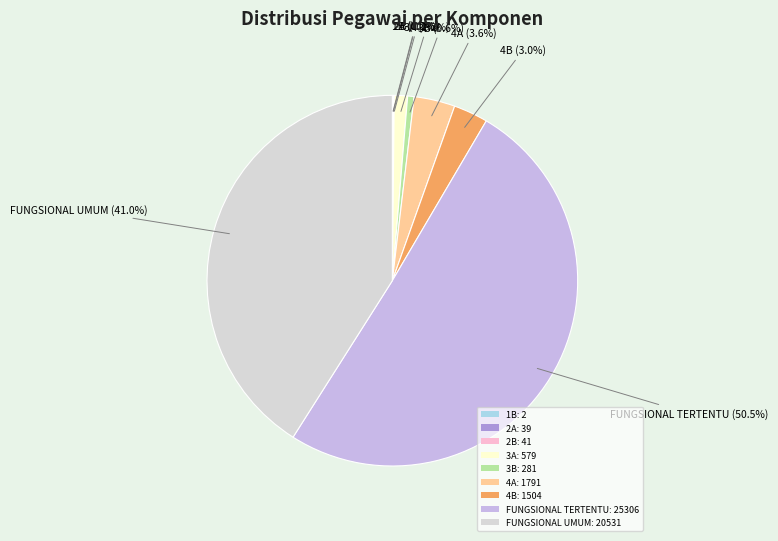

Approximately how many times larger is the value at 2B compared to 2A?

1.1